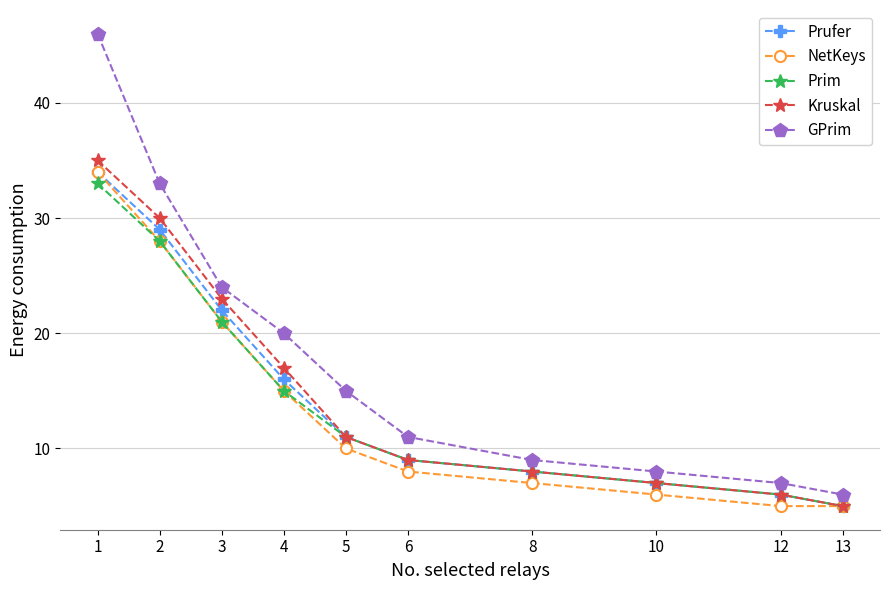

What is the highest value of the Kruskal series?

35